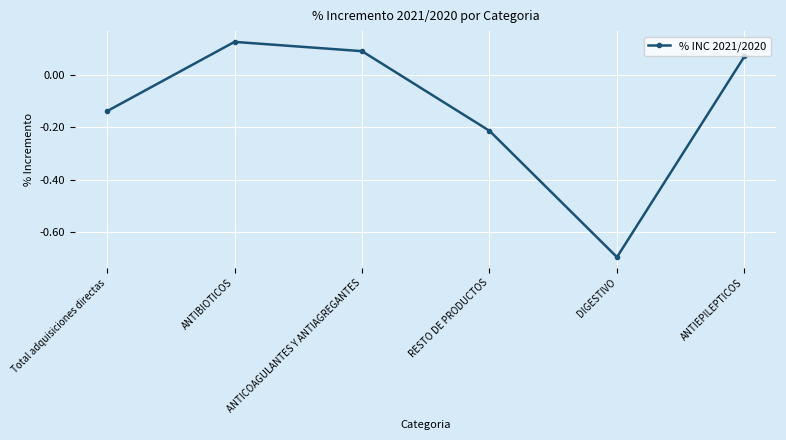

Rank the categories by value from lowest to highest.

DIGESTIVO, RESTO DE PRODUCTOS, Total adquisiciones directas, ANTIEPILEPTICOS, ANTICOAGULANTES Y ANTIAGREGANTES, ANTIBIOTICOS